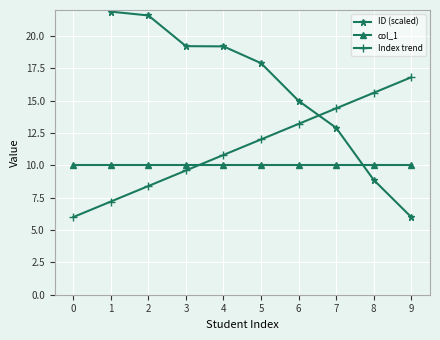

The value of ID (scaled) at 1 is 21.9. True or false?

True